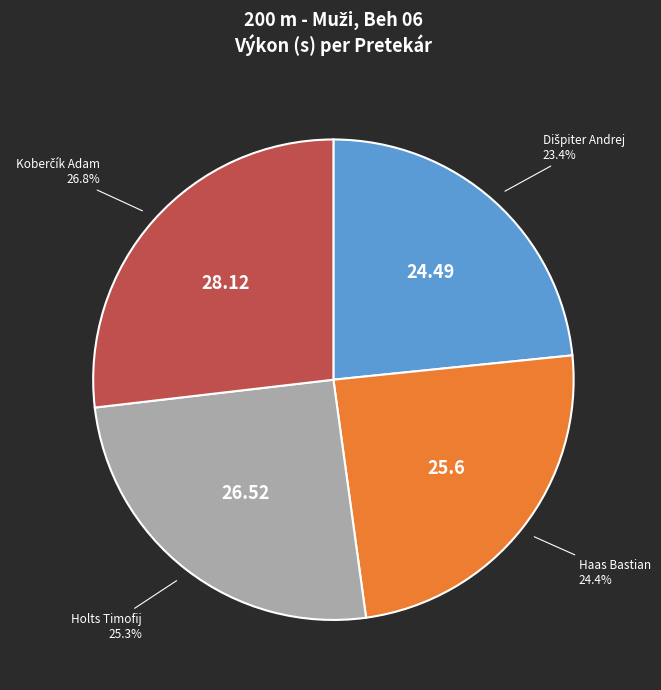

Is there a majority slice in this chart?

No